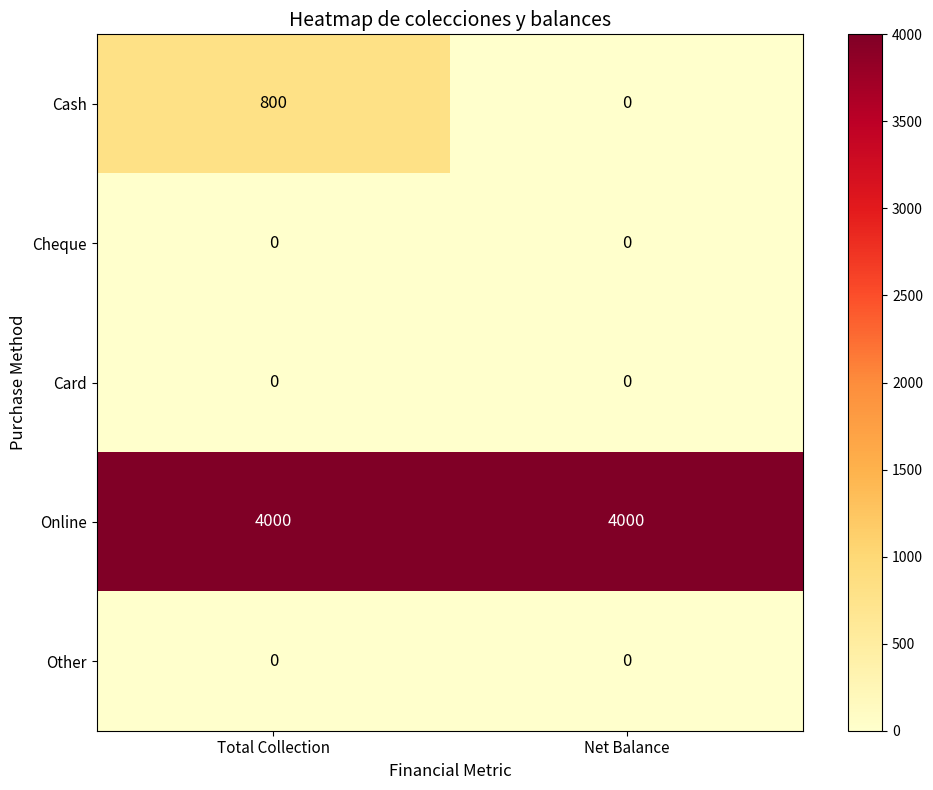

Reading right to left, list all the values displayed in this chart.

Cash: Net Balance=0	Total Collection=800
Cheque: Net Balance=0	Total Collection=0
Card: Net Balance=0	Total Collection=0
Online: Net Balance=4000	Total Collection=4000
Other: Net Balance=0	Total Collection=0